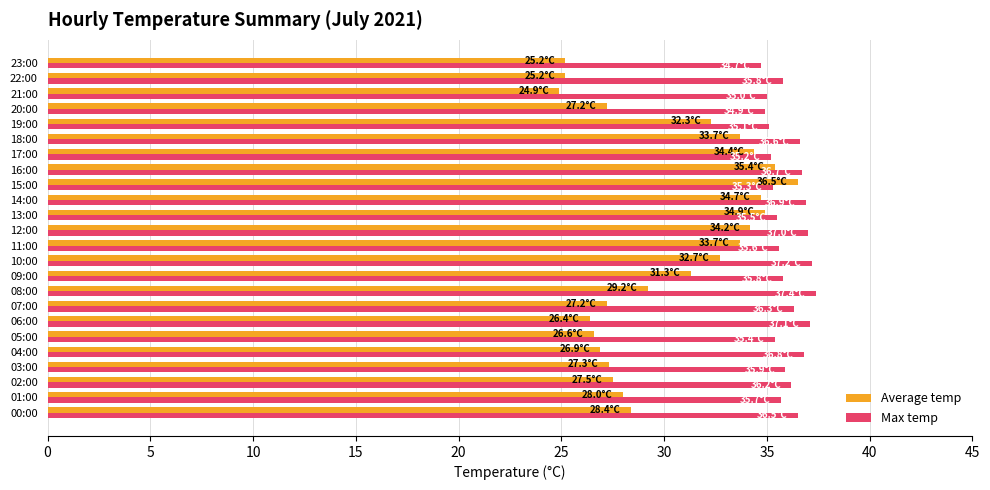

What is the difference between the highest and lowest values at 16:00?

1.3